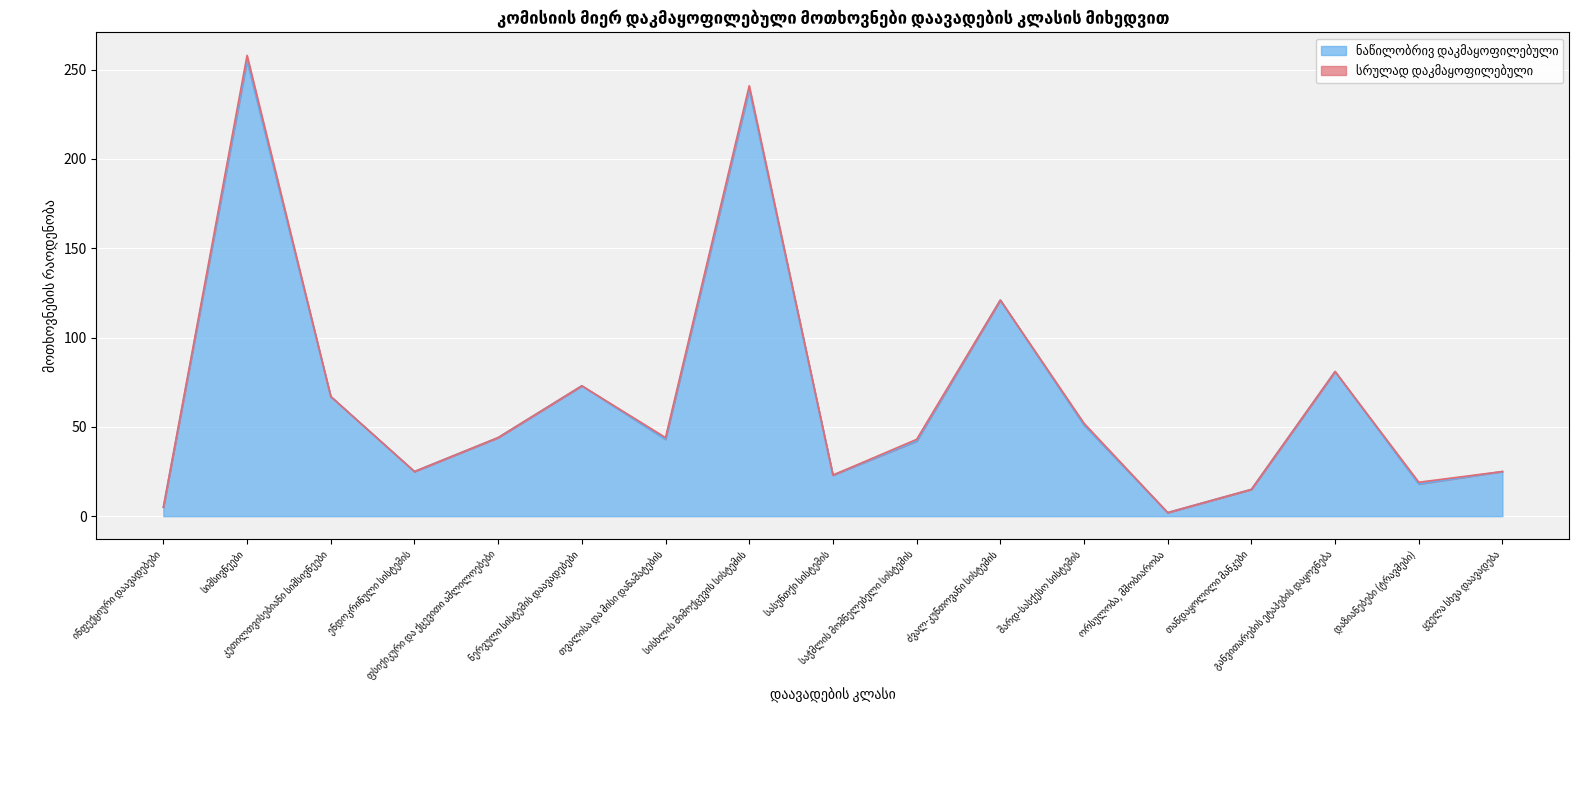

At which category does the data reach its first local peak?

სიმსივნეები